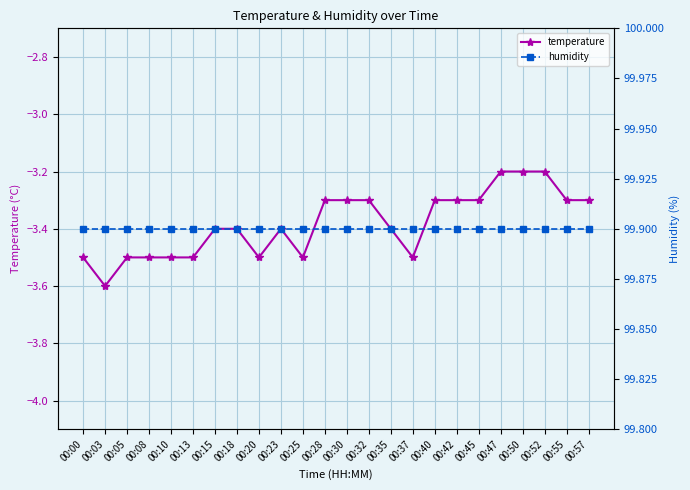

True or false: temperature has more than 0 points higher than both neighbors.

True